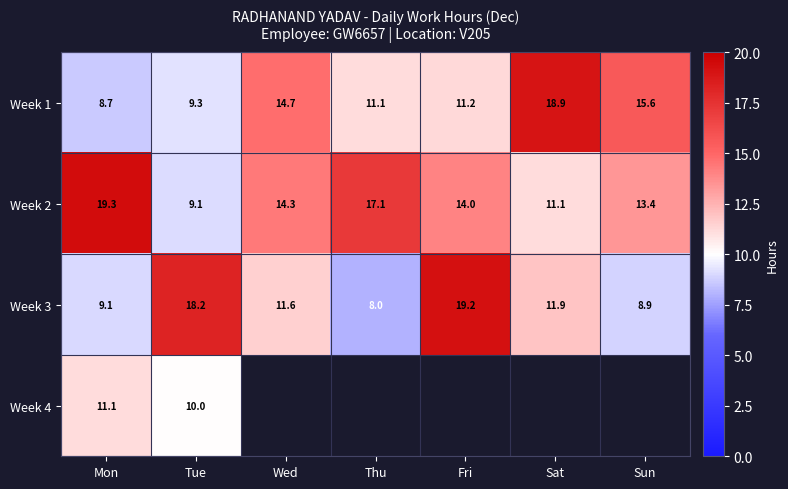

The Week 1 series shows 15.6 at Sun. True or false?

True